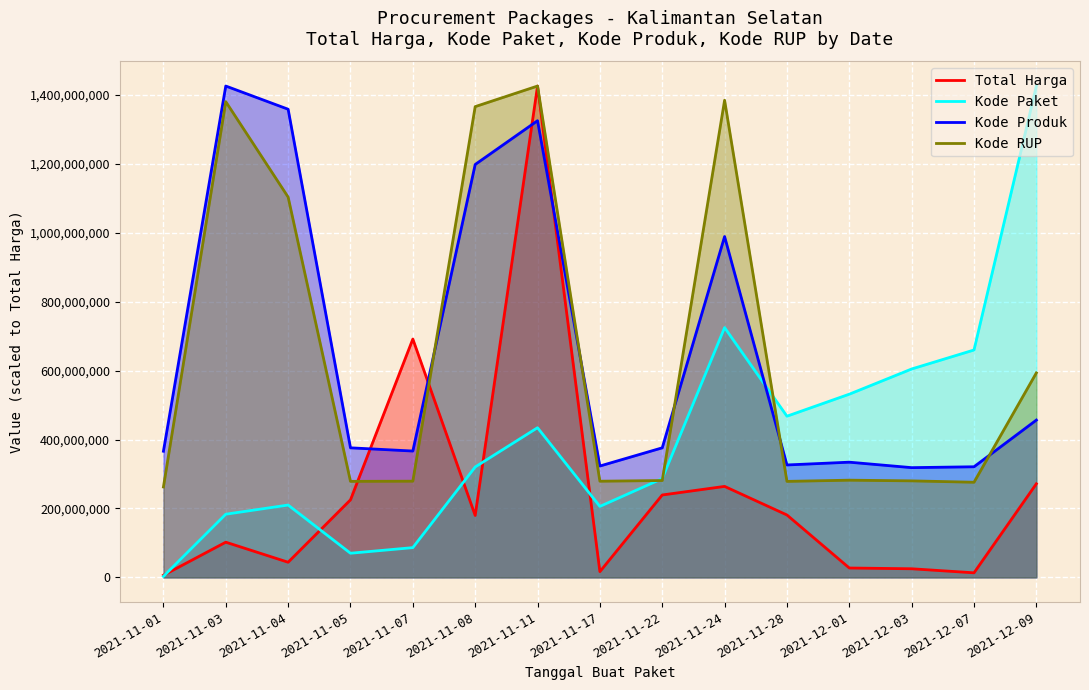

Which series has the largest total across all categories?

Kode Produk